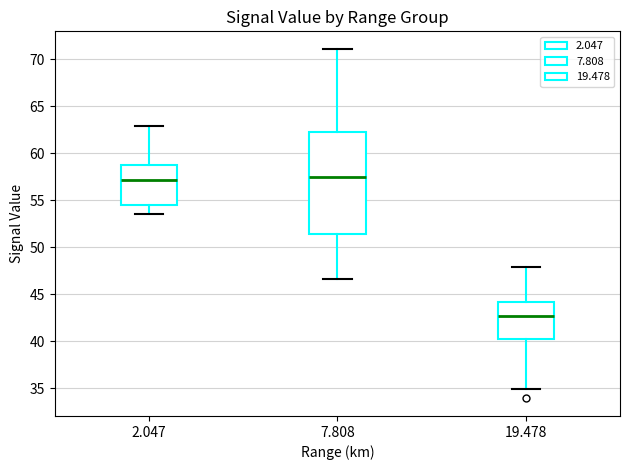

Reading left to right, transcribe this box plot: for each box, give where its median line is, the range the box spans, and where its two whiskers end, as read against the y-axis. The values are not printed on the chart, so give them approximately, as read against the axis.

2.047: median 57.0, box 54.5 to 59.0, whiskers 53.5 to 63.0
7.808: median 57.5, box 51.5 to 62.0, whiskers 46.5 to 71.0
19.478: median 42.5, box 40.5 to 44.0, whiskers 35.0 to 48.0